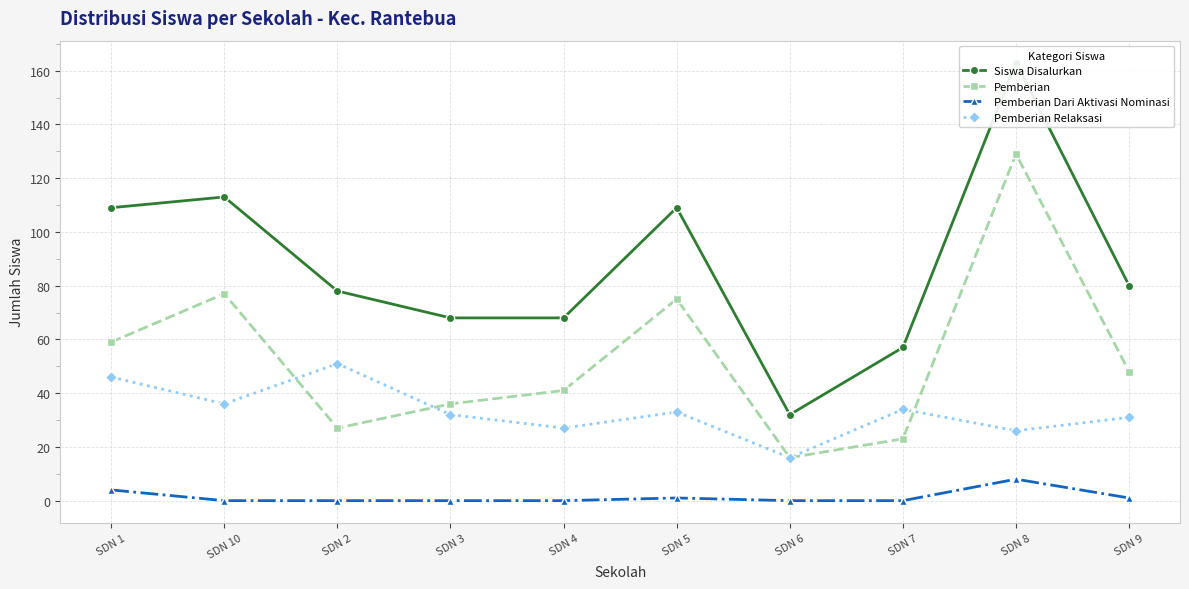

Rank the series by their average value, from highest to lowest.

Siswa Disalurkan, Pemberian, Pemberian Relaksasi, Pemberian Dari Aktivasi Nominasi